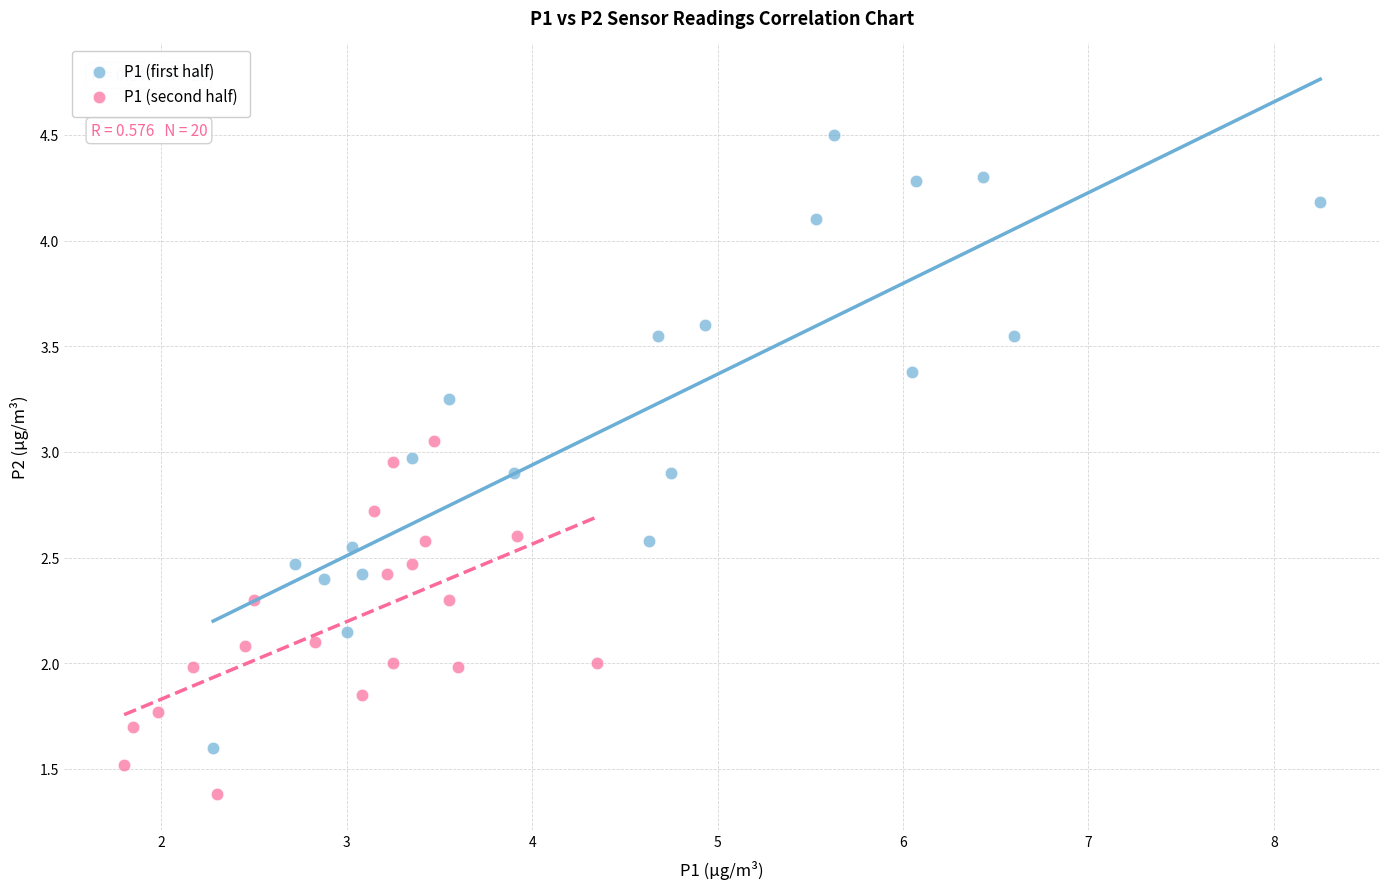

Which series reaches the maximum Y coordinate?

P1 (first half)